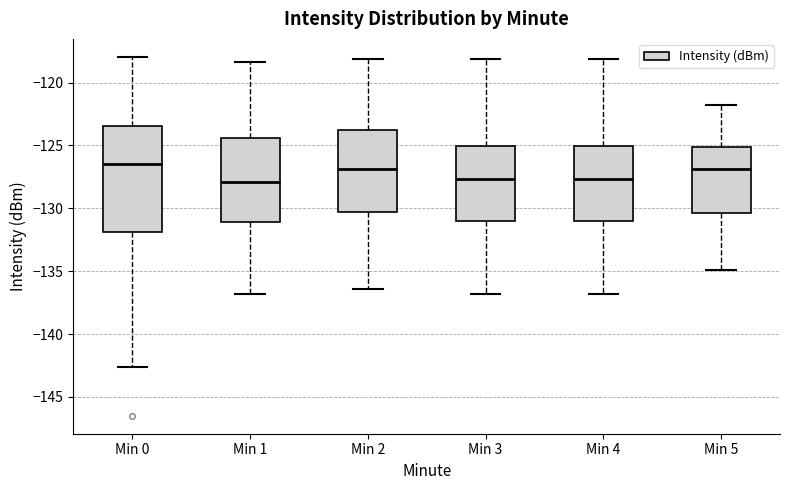

Reading left to right, transcribe this box plot: for each box, give where its median line is, the range the box spans, and where its two whiskers end, as read against the y-axis. The values are not printed on the chart, so give them approximately, as read against the axis.

Min 0: median -126.5, box -132.0 to -123.5, whiskers -142.5 to -118.0
Min 1: median -128.0, box -131.0 to -124.5, whiskers -137.0 to -118.5
Min 2: median -127.0, box -130.5 to -123.5, whiskers -136.5 to -118.0
Min 3: median -127.5, box -131.0 to -125.0, whiskers -137.0 to -118.0
Min 4: median -127.5, box -131.0 to -125.0, whiskers -137.0 to -118.0
Min 5: median -127.0, box -130.5 to -125.0, whiskers -135.0 to -122.0